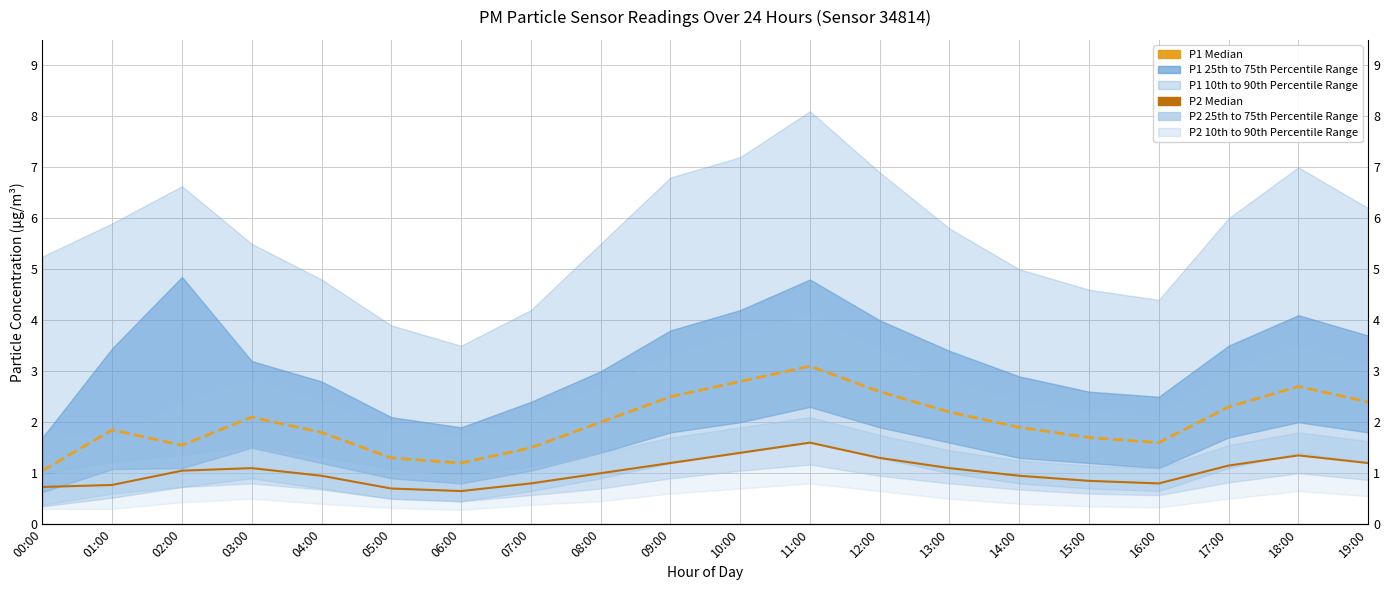

Rank the series by their average value, from highest to lowest.

P1 Median, P2 Median